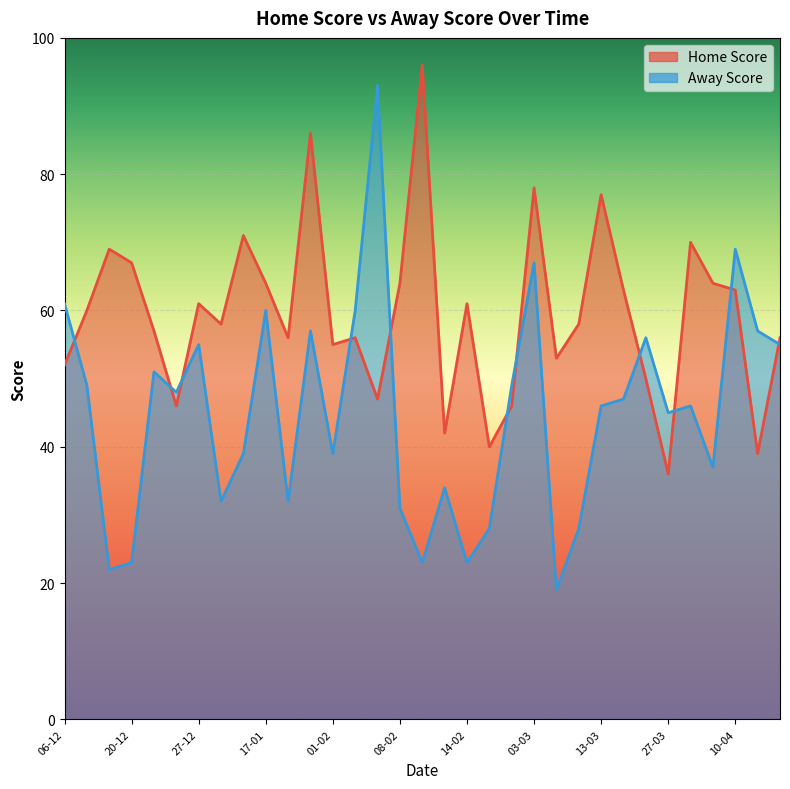

How many times do Away Score and Home Score cross each other?

11